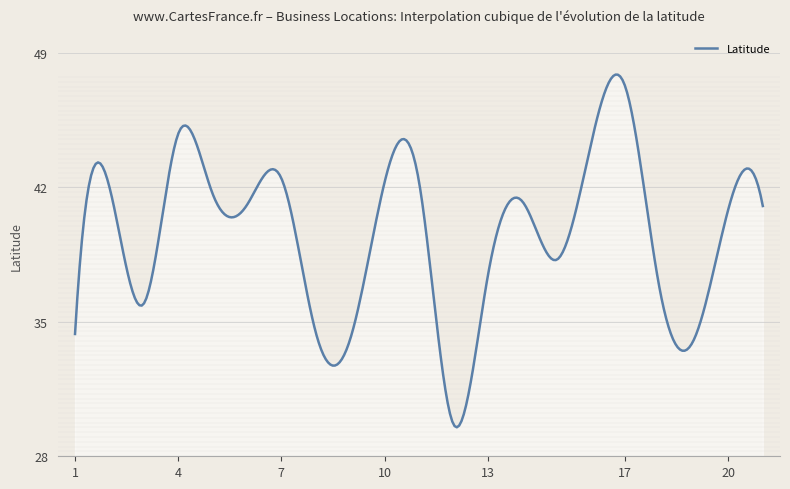

What is the greatest value displayed?

47.9